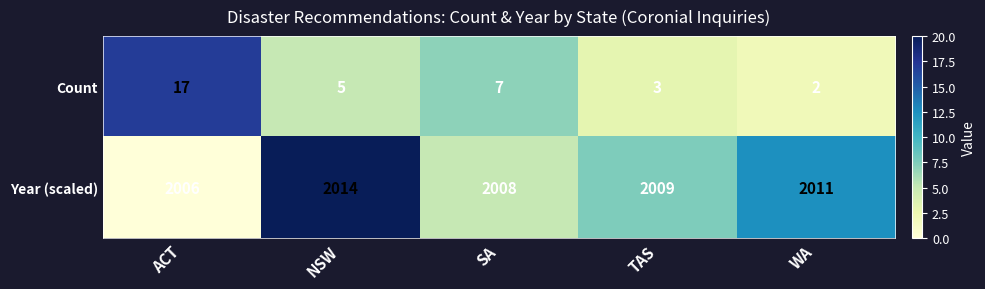

At which label does Count first exceed 5?

ACT